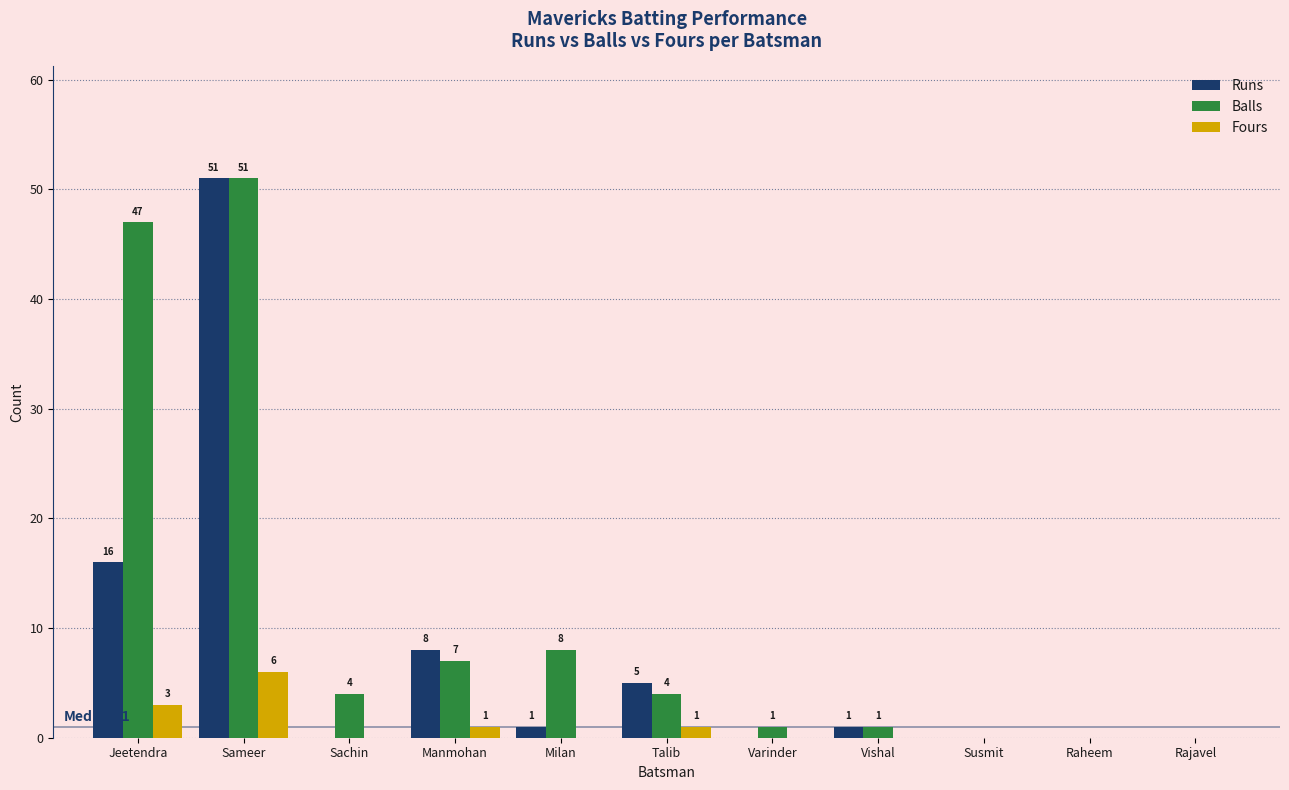

At which category is the sum across all series the highest?

Sameer